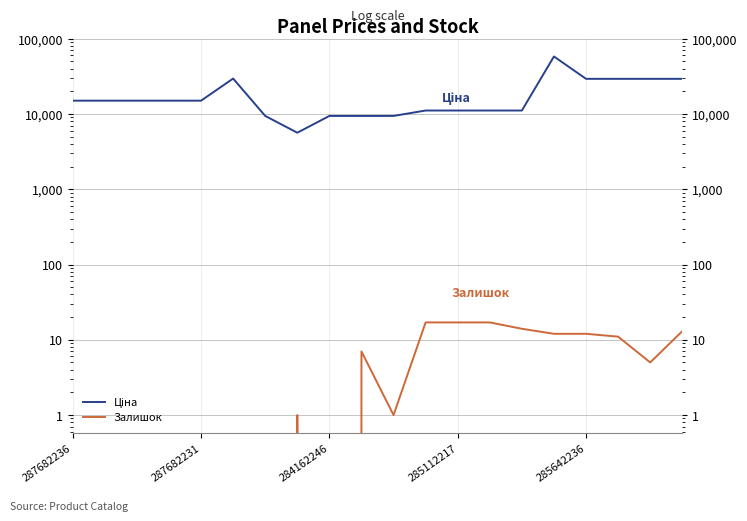

How many values in Залишок are above zero?

12